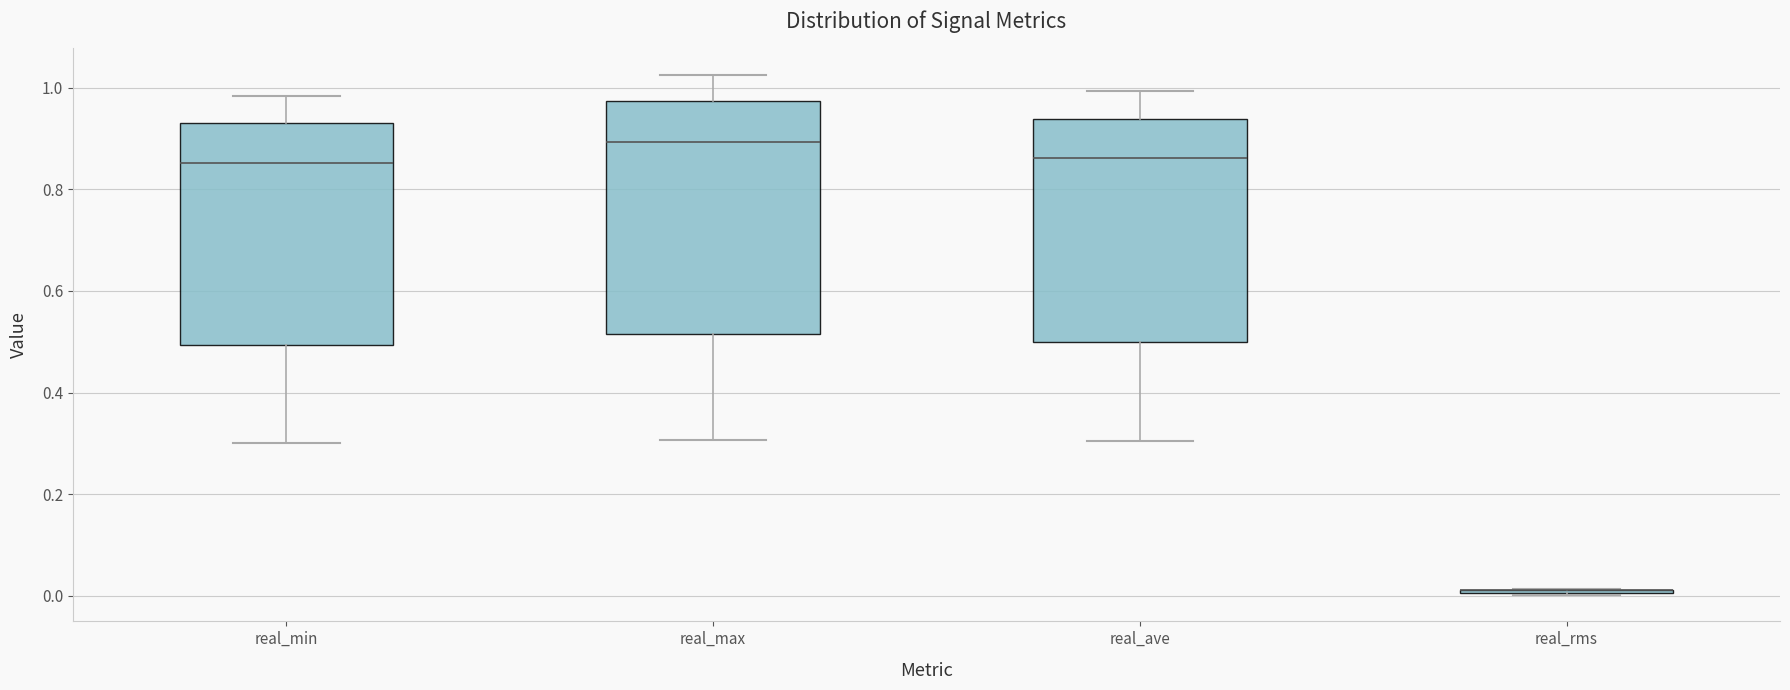

Where does the upper whisker of the box for real_max end on the y-axis? The values are not printed on the chart, so give them approximately, as read against the axis.

1.02